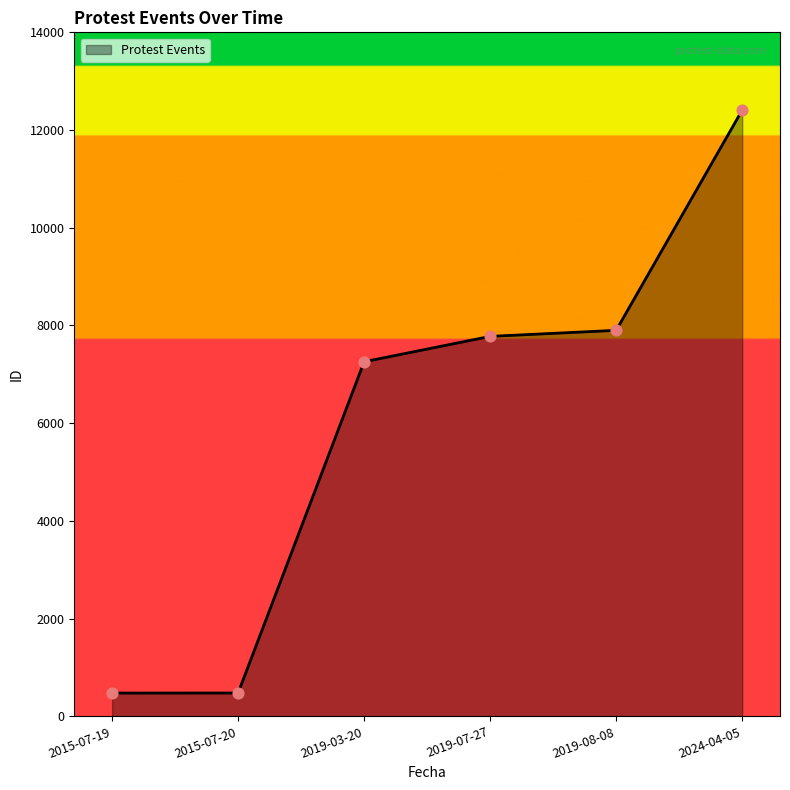

What is the change in value from 2019-07-27 to 2024-04-05?

+4631